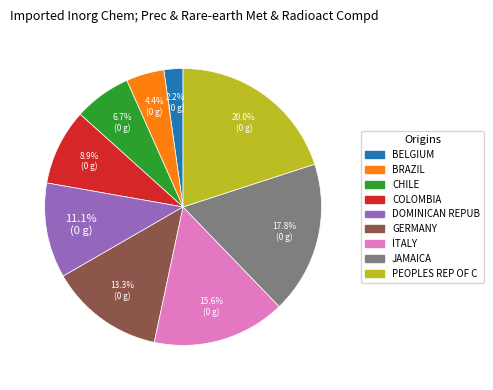

Does any single category account for the majority?

No